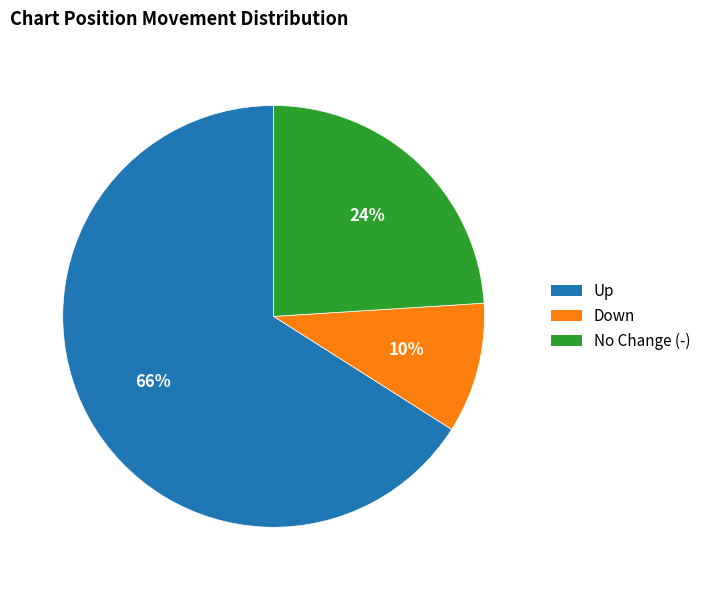

To the nearest percent, what is the average slice percentage?

33%